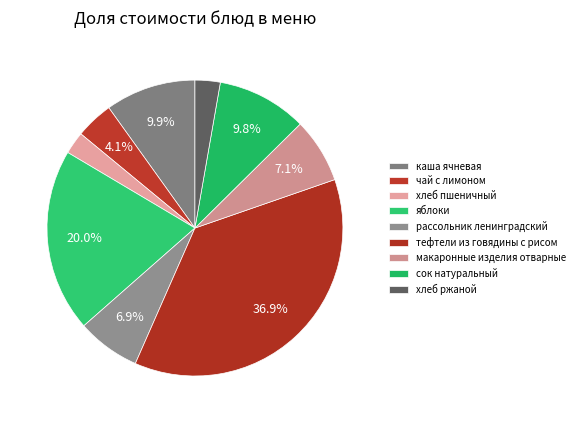

What percentage is the тефтели из говядины с рисом slice, to the nearest percent?

37%